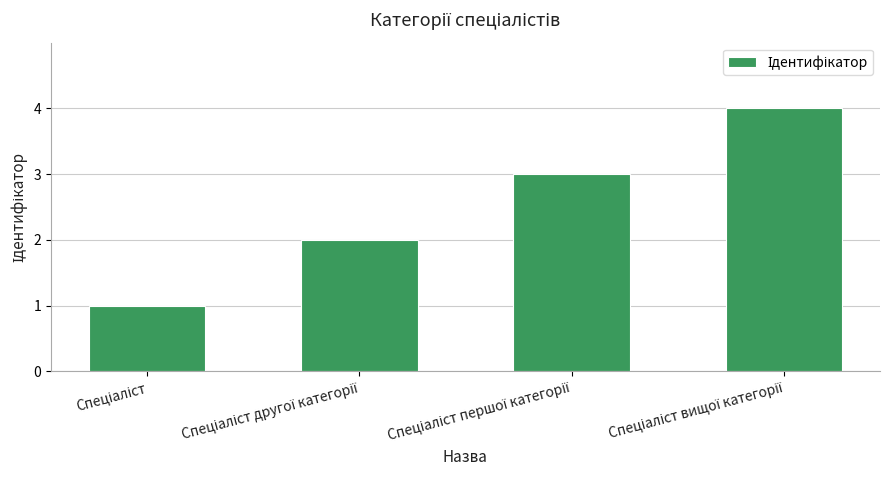

What is the maximum value shown in the chart?

4